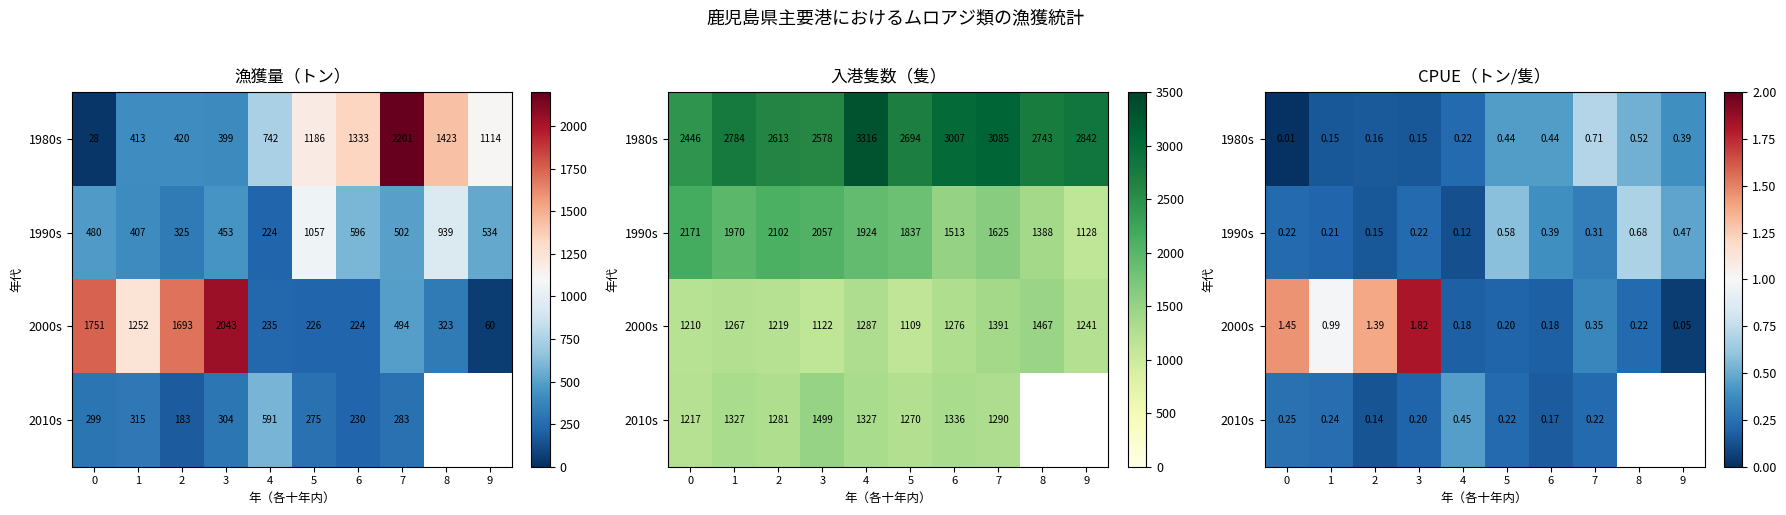

What is the difference between the highest and lowest values at 6?

0.3